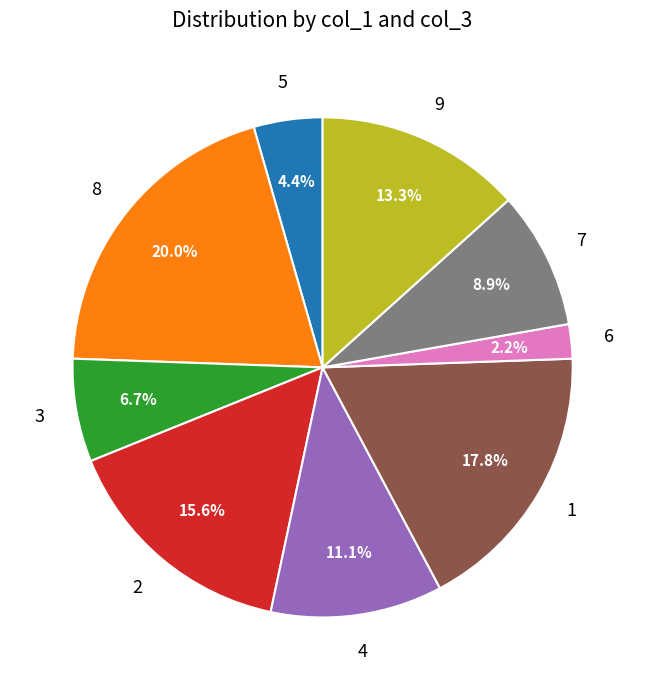

True or false: 2 accounts for 1% of the total.

False